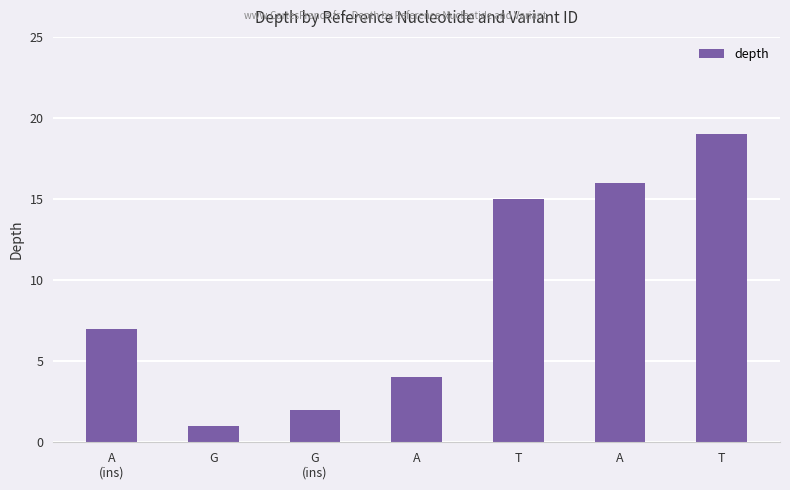

Reading right to left, what are all the values shown in this chart?

19	16	15	4	2	1	7